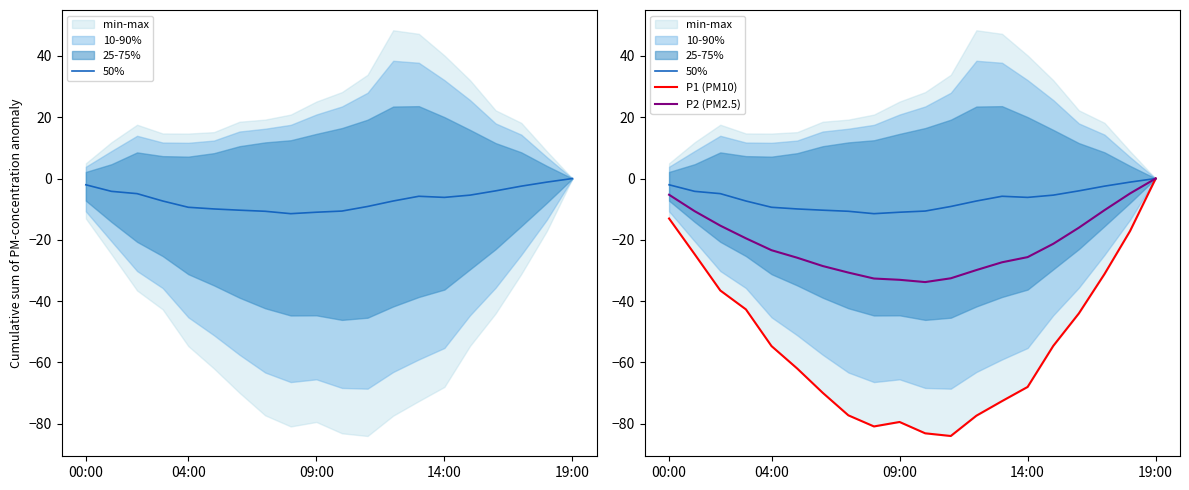

What is the sum of all P1 (PM10) values?

-1073.1